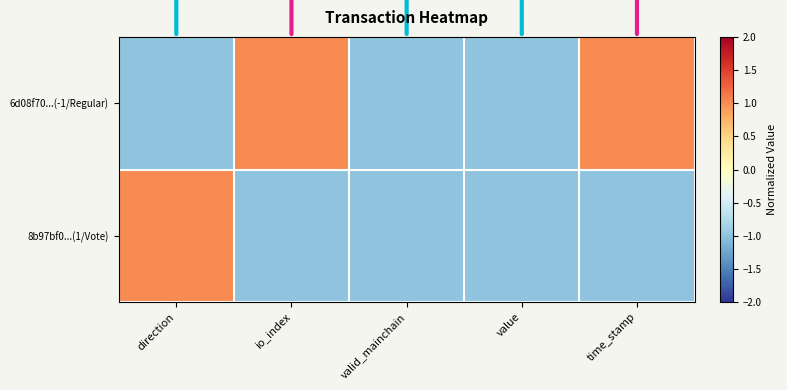

Reading left to right, what are all the values shown in this chart?

6d08f70...(-1/Regular): direction=-1	io_index=1	valid_mainchain=-1	value=-1	time_stamp=1
8b97bf0...(1/Vote): direction=1	io_index=-1	valid_mainchain=-1	value=-1	time_stamp=-1